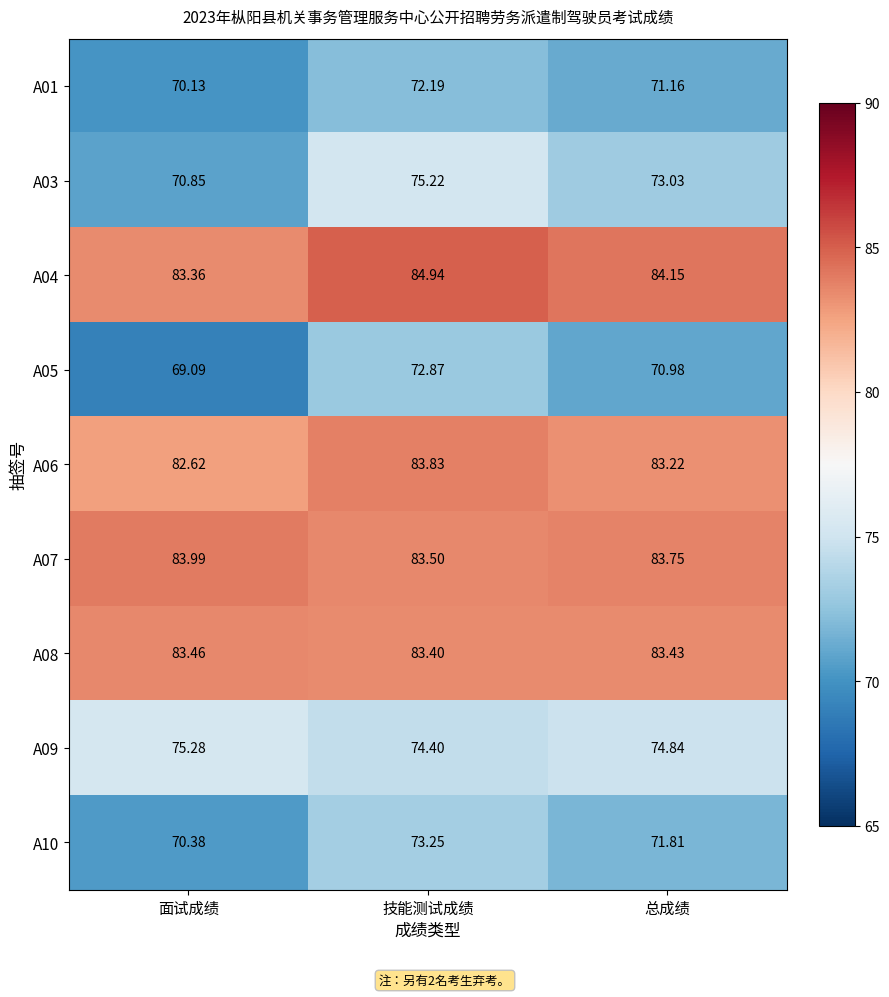

Rank the series at 面试成绩 from highest to lowest value.

A07, A08, A04, A06, A09, A03, A10, A01, A05